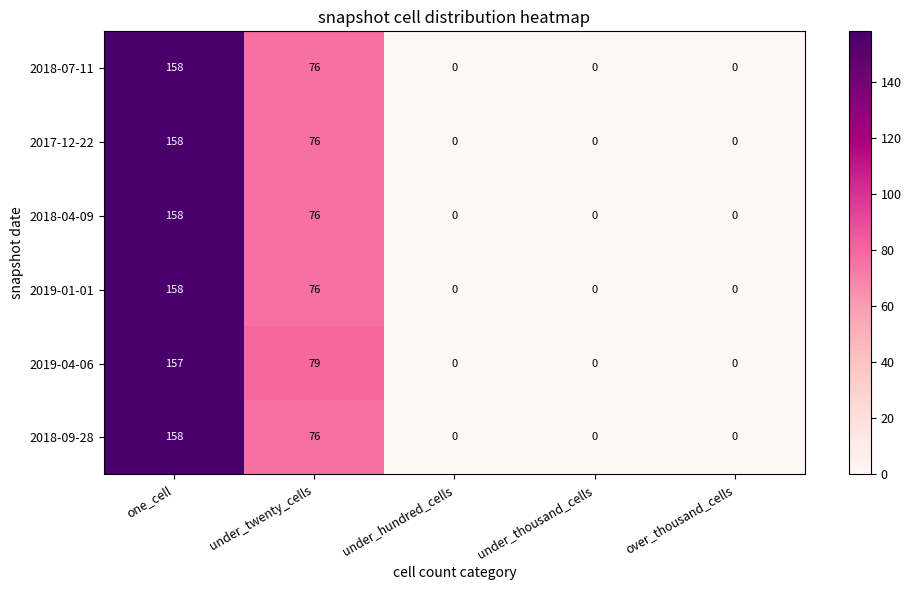

The 2018-07-11 series shows 158 at one_cell. True or false?

True